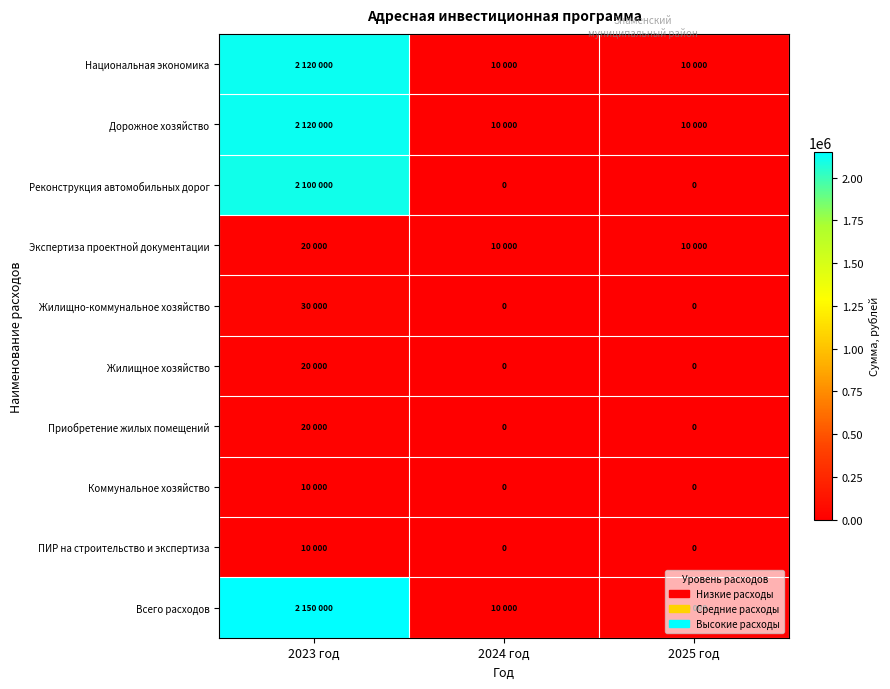

At which category is the sum across all series the highest?

2023 год